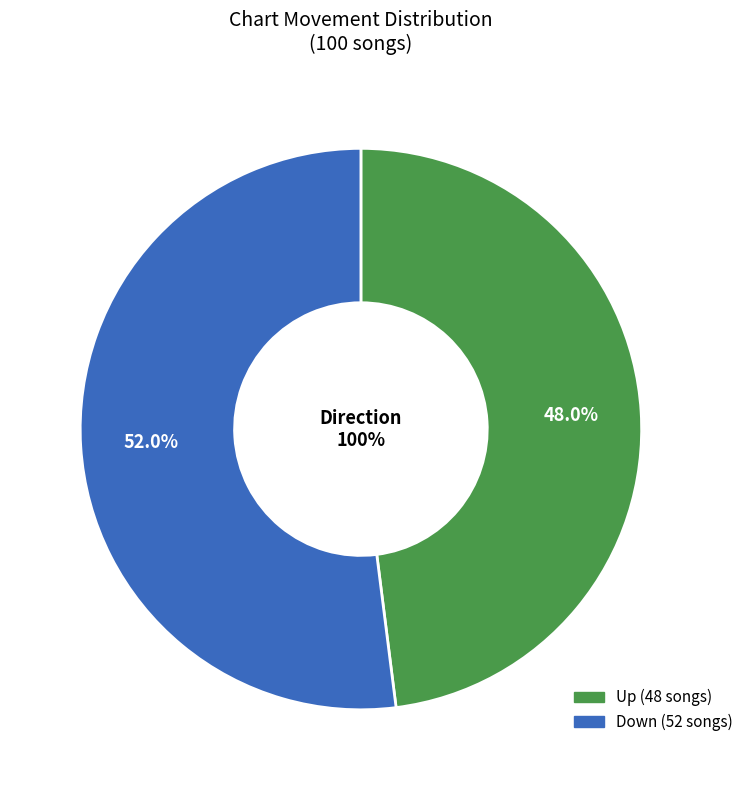

Is there any slice that represents more than half of the pie?

Yes